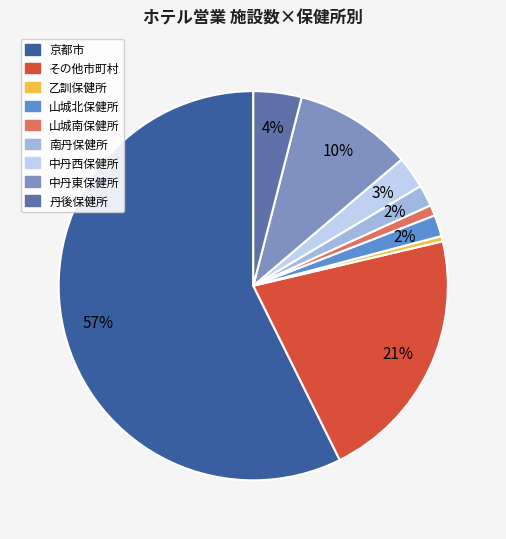

Is it true that 山城南保健所 is 1% of the pie?

True